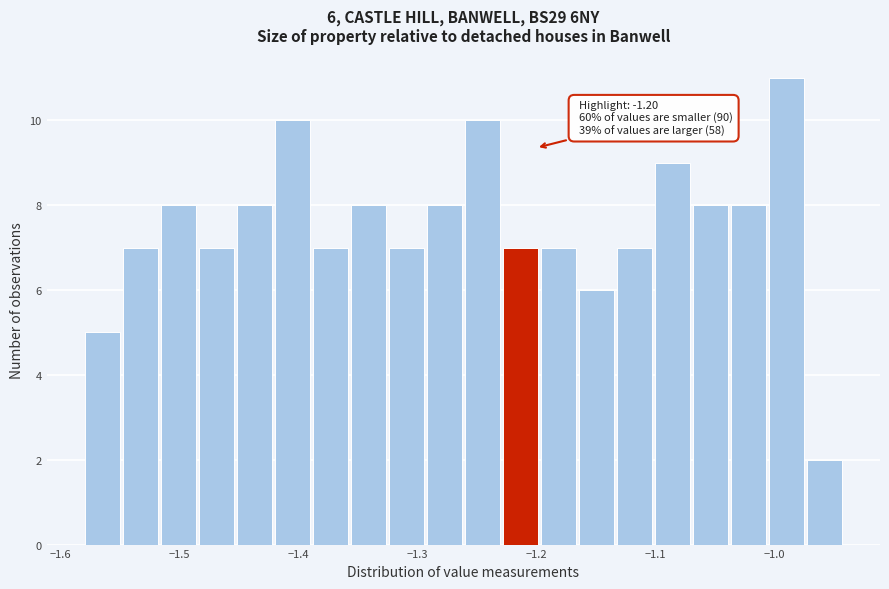

Read against the x-axis, roughly where is the centre of the tallest bar?

-0.99